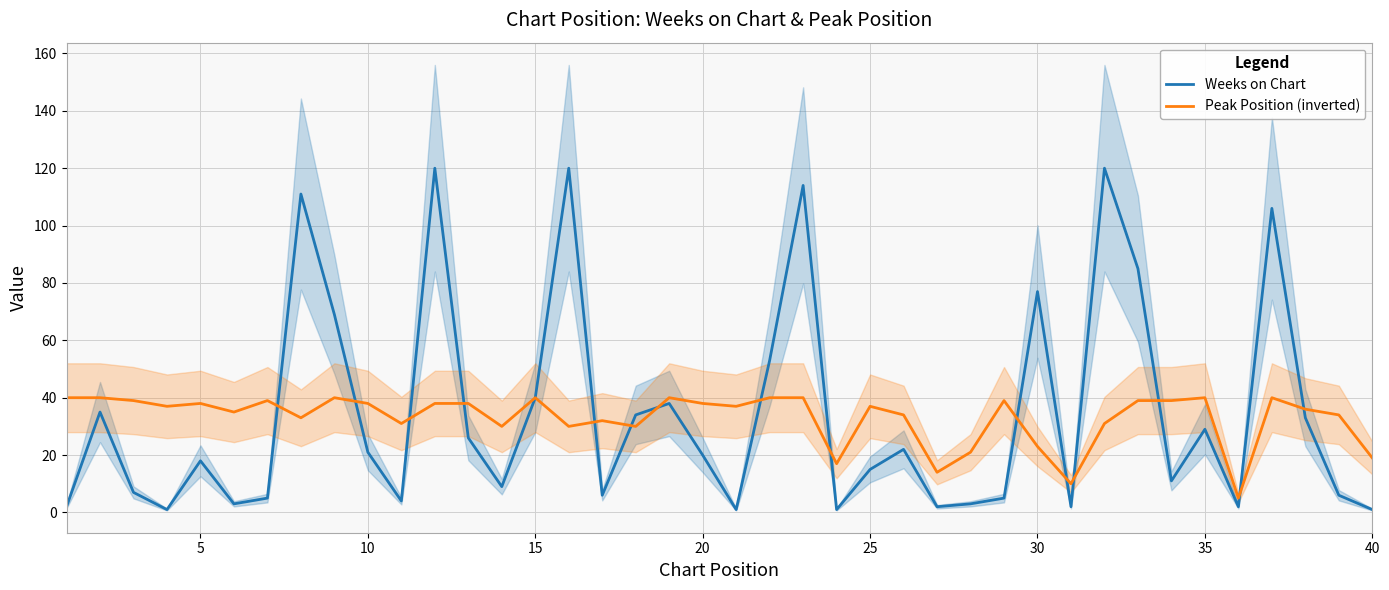

List the series in order of their peak value, highest first.

Weeks on Chart, Peak Position (inverted)